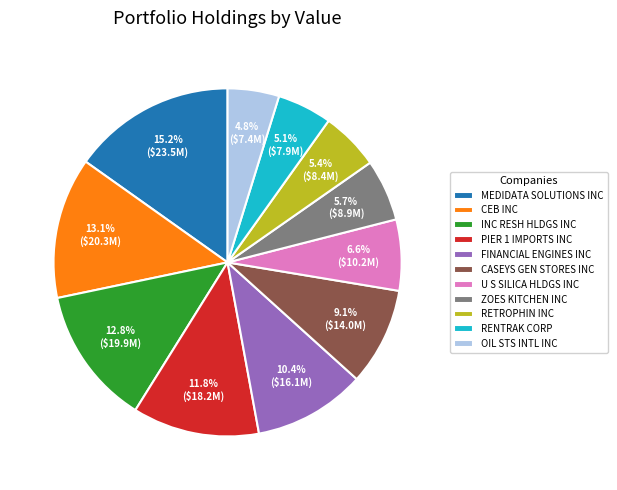

To the nearest percent, what is the combined percentage of PIER 1 IMPORTS INC and ZOES KITCHEN INC?

18%